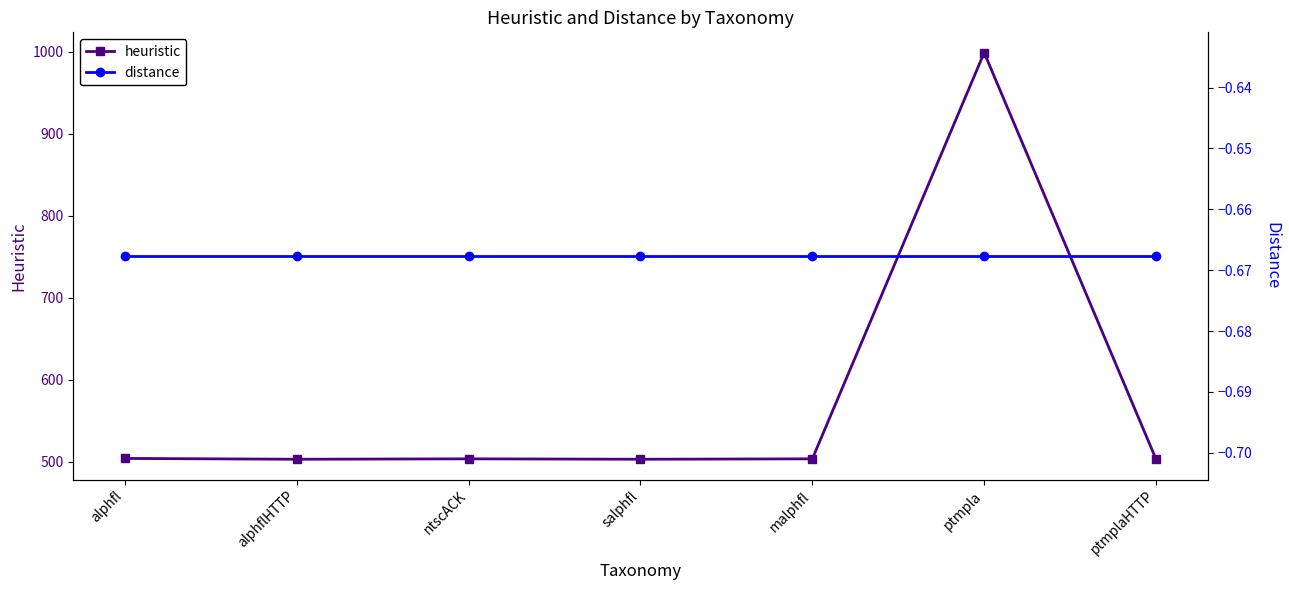

Rank the categories by distance value from highest to lowest.

alphfl, alphflHTTP, ntscACK, salphfl, malphfl, ptmpla, ptmplaHTTP